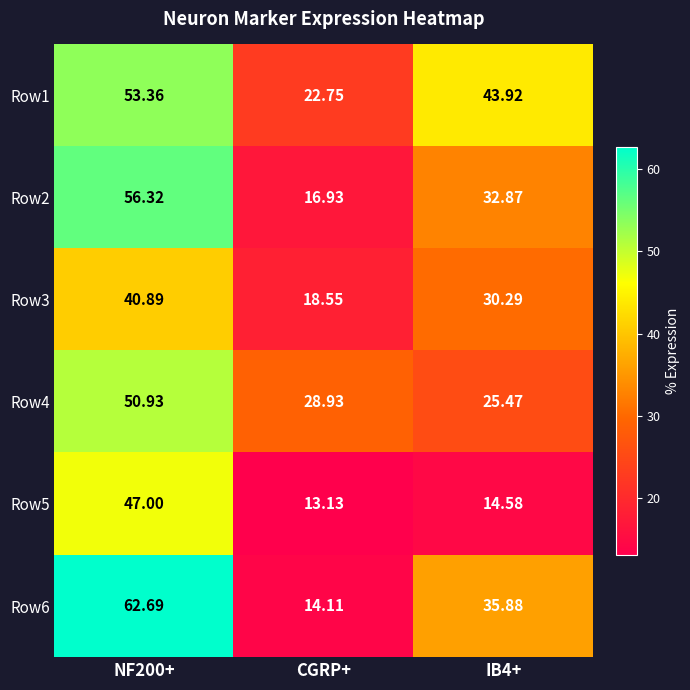

At which label does Row1 reach its minimum?

CGRP+